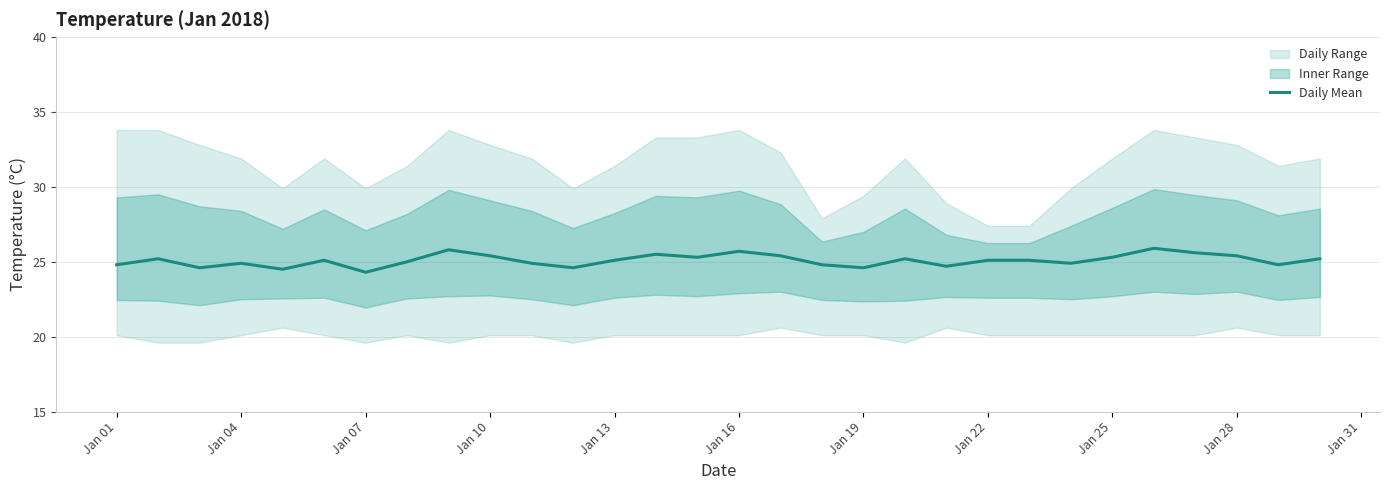

The Daily Mean series shows 24.3 at Jan 07. True or false?

True